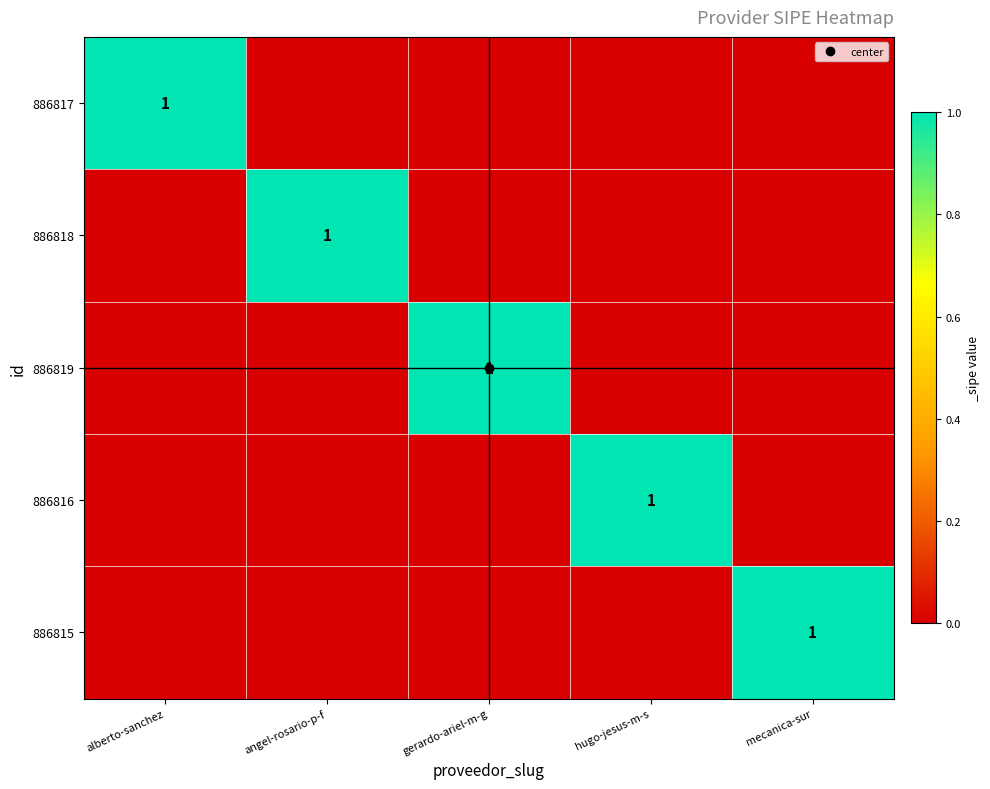

The 886815 series shows -1 at alberto-sanchez. True or false?

False